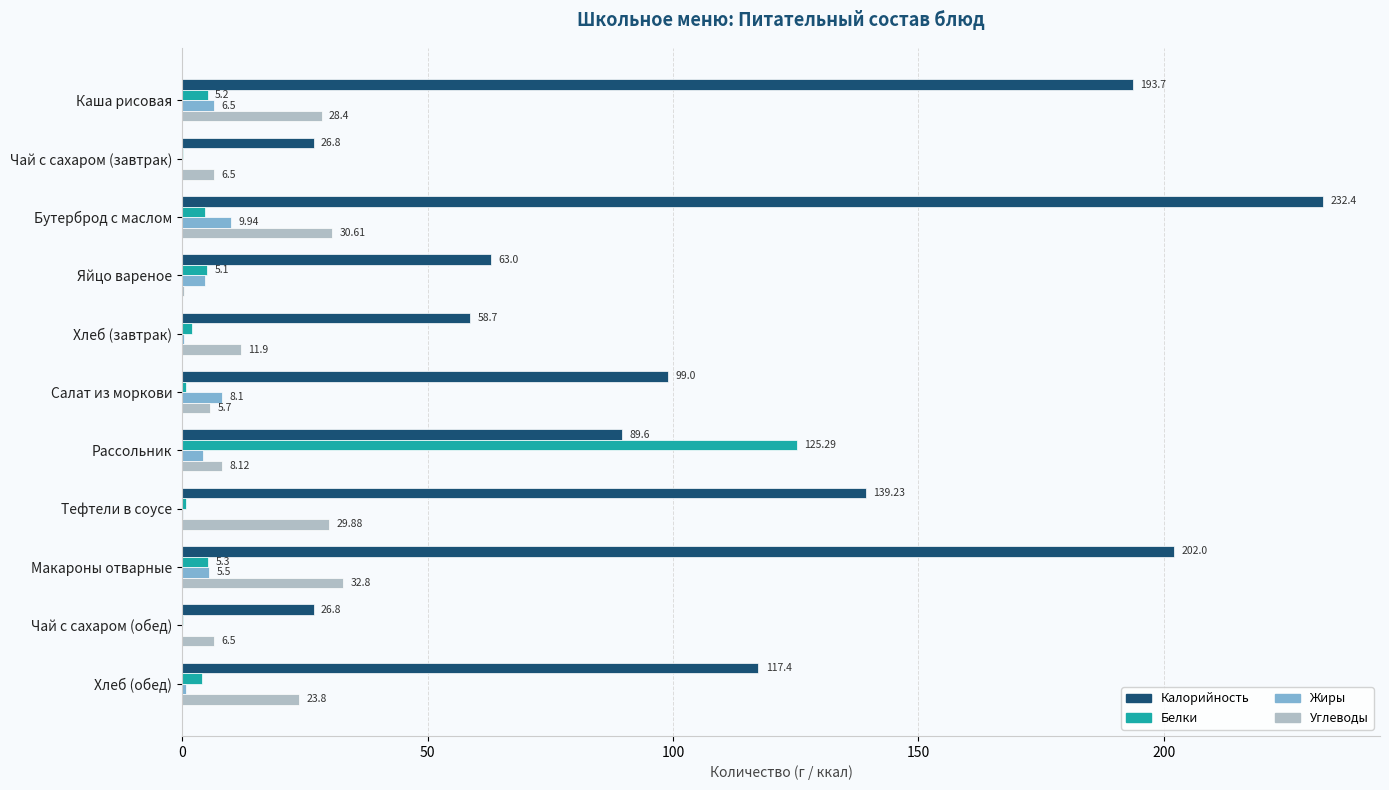

Count the number of data series in this chart.

4